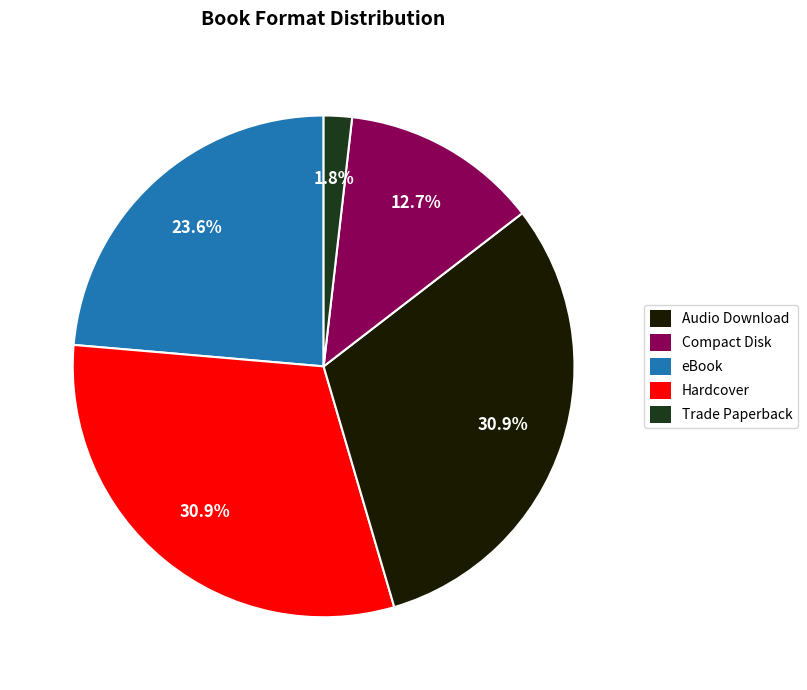

To the nearest percent, what is the average slice percentage?

20%